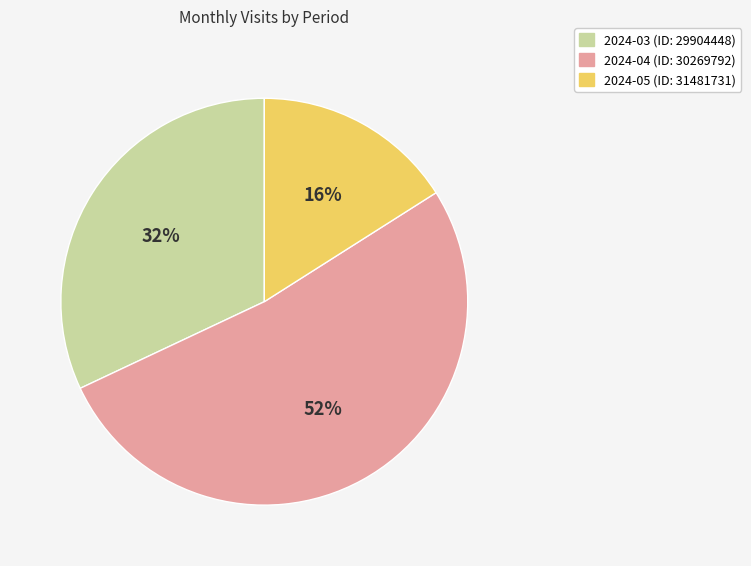

Is the sum of 2024-03 (ID: 29904448) and 2024-04 (ID: 30269792) greater than half?

Yes